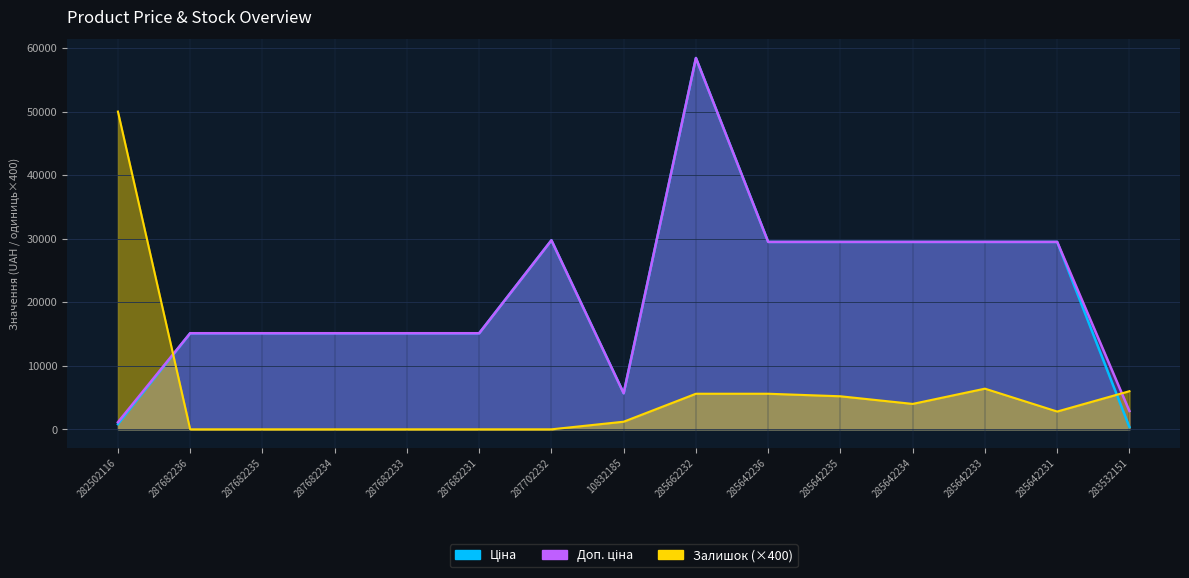

Reading left to right, transcribe all the data shown in this chart.

Ціна: 818.5	15120.0	15120.0	15120.0	15120.0	15120.0	29747.2	5673.8	58426.5	29491.5	29491.5	29491.5	29491.5	29491.5	359.9
Доп. ціна: 1109.2	15120.0	15120.0	15120.0	15120.0	15120.0	29747.2	5673.8	58426.5	29491.5	29491.5	29491.5	29491.5	29491.5	2878.8
Залишок: 50000.0	0.0	0.0	0.0	0.0	0.0	0.0	1200.0	5600.0	5600.0	5200.0	4000.0	6400.0	2800.0	6000.0